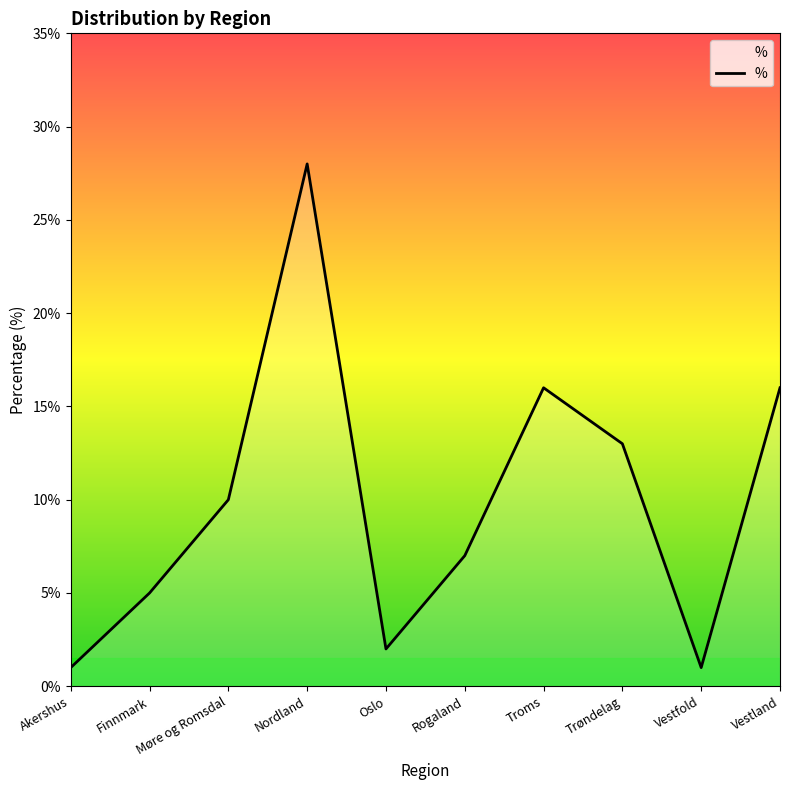

True or false: the data shows 22 at Vestland.

False